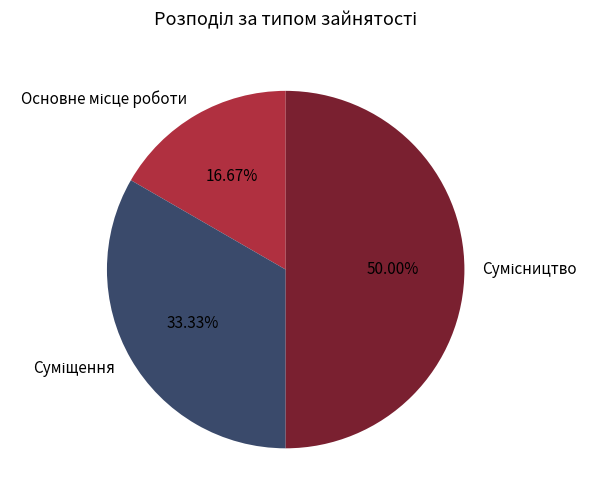

How many segments does this pie chart have?

3